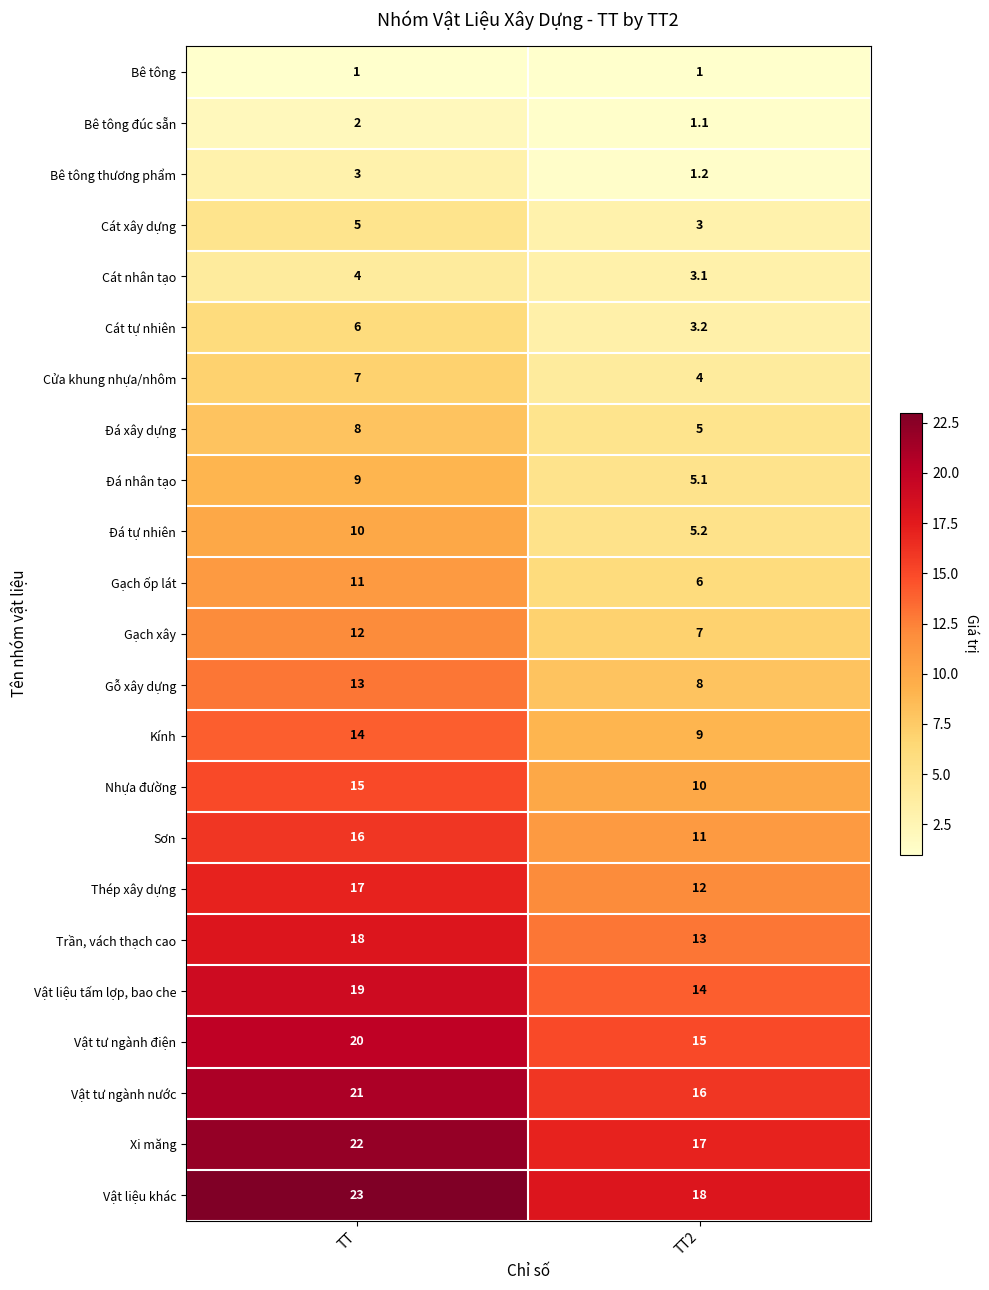

At which label does Vật liệu khác reach its minimum?

TT2